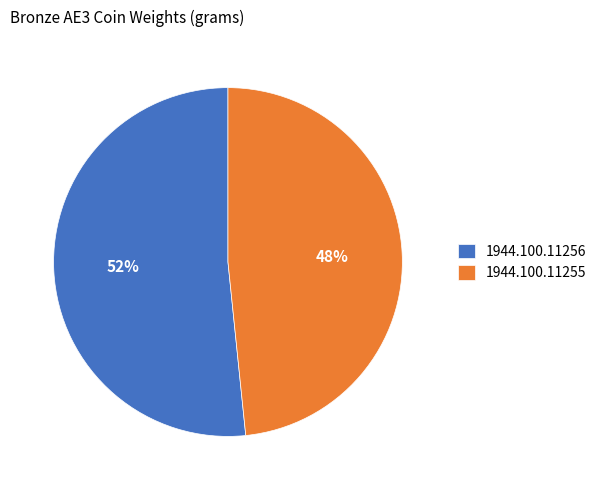

To the nearest percent, what is the combined percentage of 1944.100.11255 and 1944.100.11256?

100%